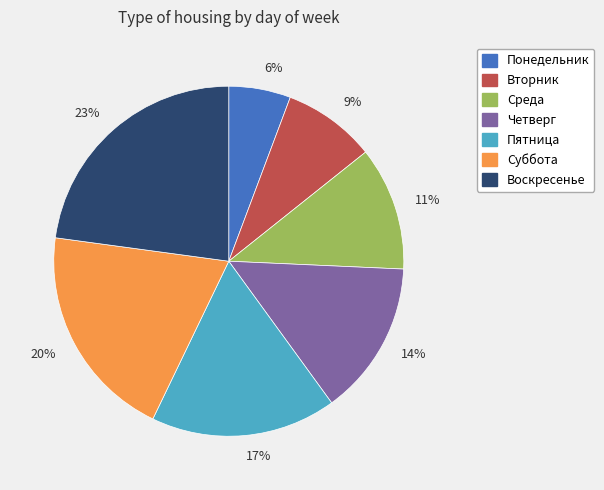

Rank the categories by value from lowest to highest.

Понедельник, Вторник, Среда, Четверг, Пятница, Суббота, Воскресенье